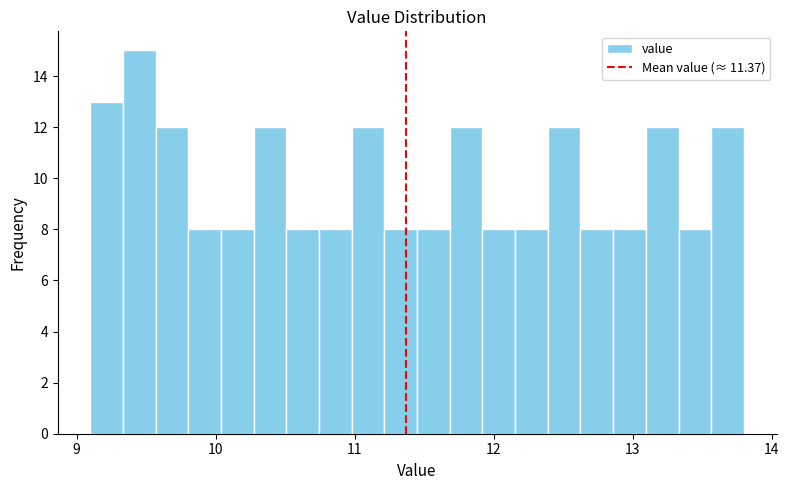

Around what value on the x-axis is the tallest bar? Give the approximate position of its centre, as read against the axis.

9.5